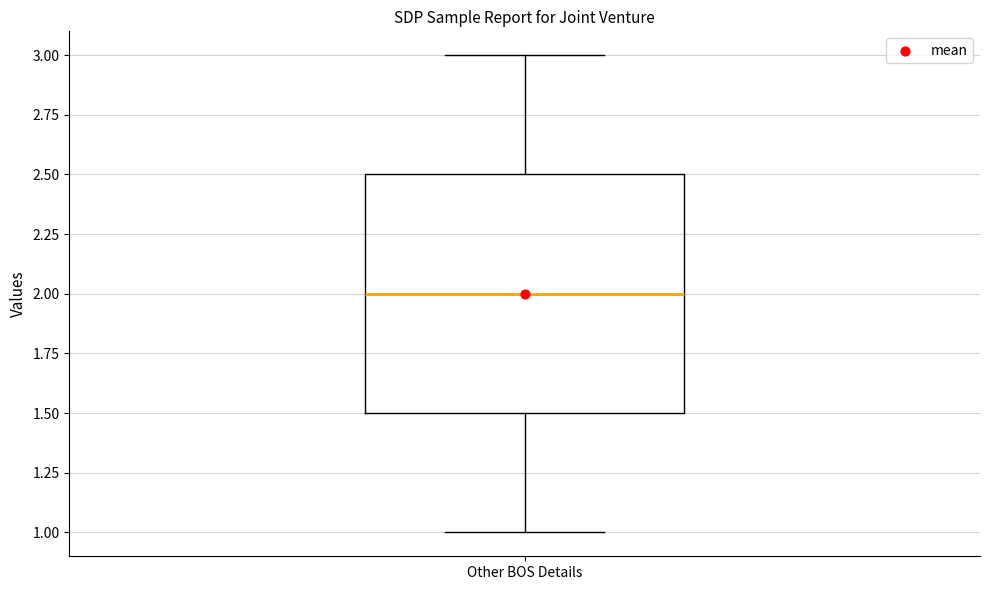

Read this box plot against the y-axis: the position of the median line, the range covered by the box, and the ends of both whiskers. The values are not printed on the chart, so give them approximately, as read against the axis.

median 2.0, box 1.5 to 2.5, whiskers 1.0 to 3.0